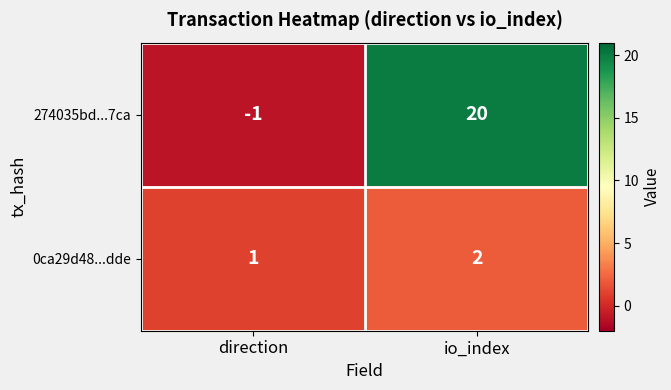

Is it true that 0ca29d48...dde equals 1 at direction?

True